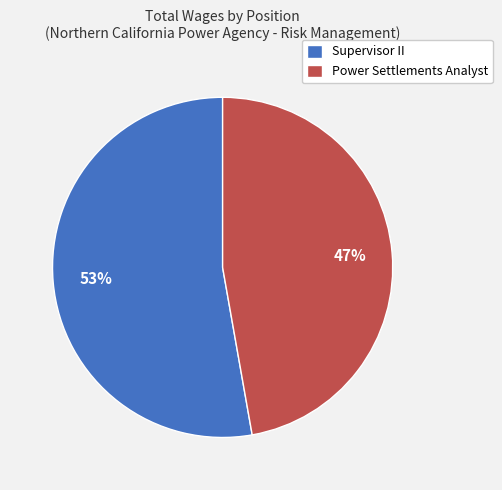

What is the majority slice?

Supervisor II